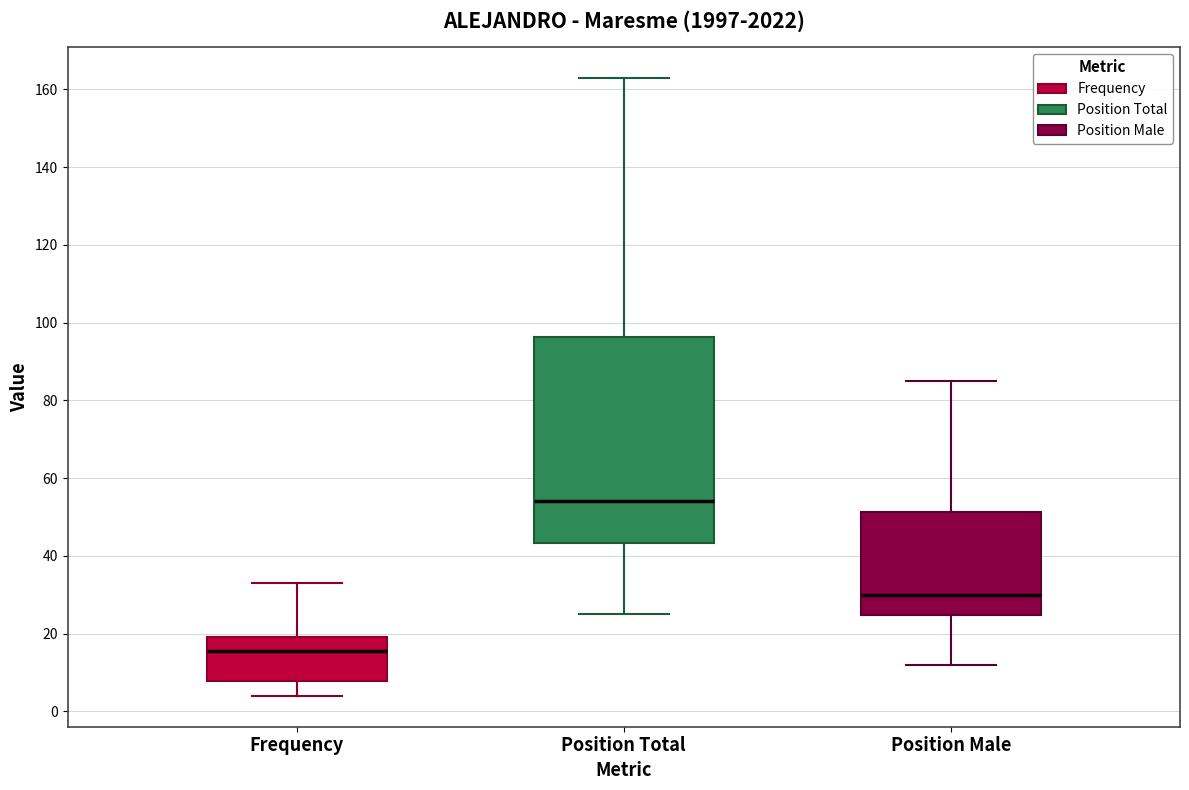

Comparing the boxes themselves (not the whiskers), which one is the tallest?

Position Total